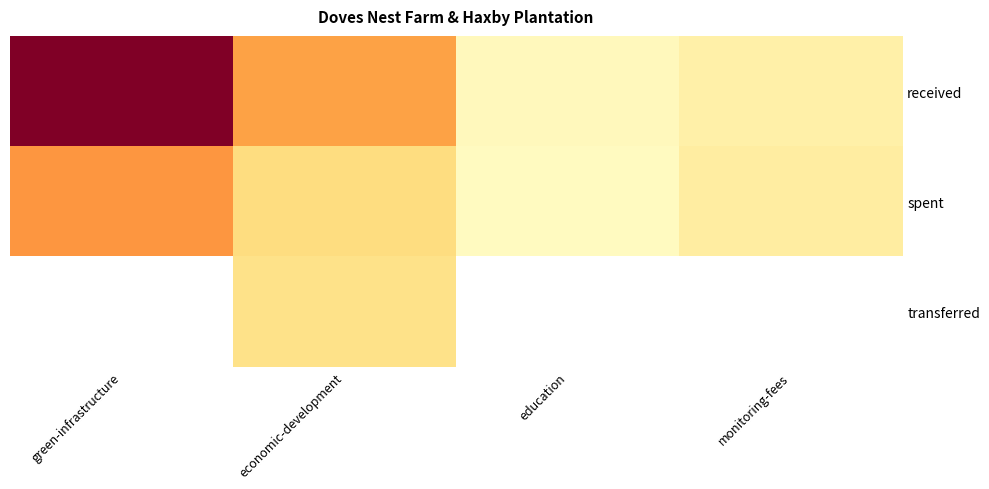

At economic-development, list the series in order from largest to smallest.

received, spent, transferred